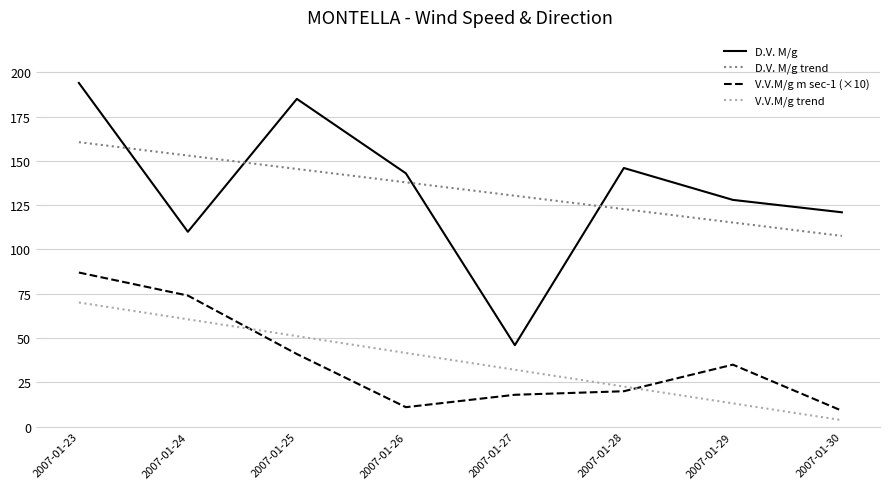

Reading right to left, transcribe all the data shown in this chart.

D.V. M/g: 2007-01-30=121.0	2007-01-29=128.0	2007-01-28=146.0	2007-01-27=46.0	2007-01-26=143.0	2007-01-25=185.0	2007-01-24=110.0	2007-01-23=194.0
D.V. M/g trend: 2007-01-30=107.7	2007-01-29=115.2	2007-01-28=122.8	2007-01-27=130.3	2007-01-26=137.9	2007-01-25=145.5	2007-01-24=153.0	2007-01-23=160.6
V.V.M/g m sec-1 (×10): 2007-01-30=9.0	2007-01-29=35.0	2007-01-28=20.0	2007-01-27=18.0	2007-01-26=11.0	2007-01-25=41.0	2007-01-24=74.0	2007-01-23=87.0
V.V.M/g trend: 2007-01-30=3.7	2007-01-29=13.2	2007-01-28=22.6	2007-01-27=32.1	2007-01-26=41.6	2007-01-25=51.1	2007-01-24=60.6	2007-01-23=70.1